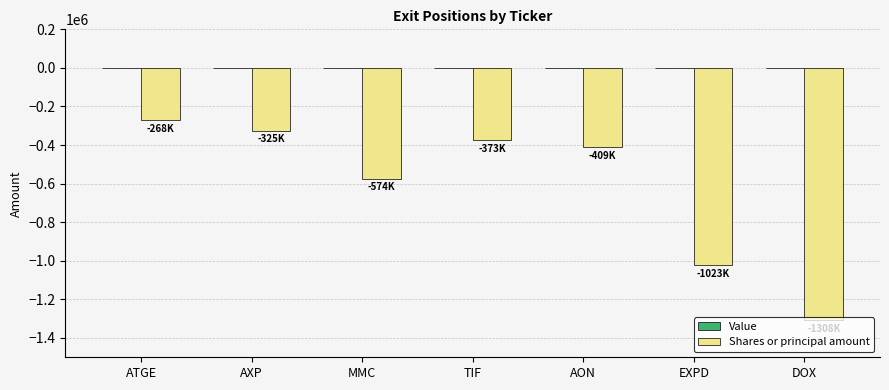

Rank the categories by value from lowest to highest.

DOX, EXPD, MMC, AON, TIF, AXP, ATGE